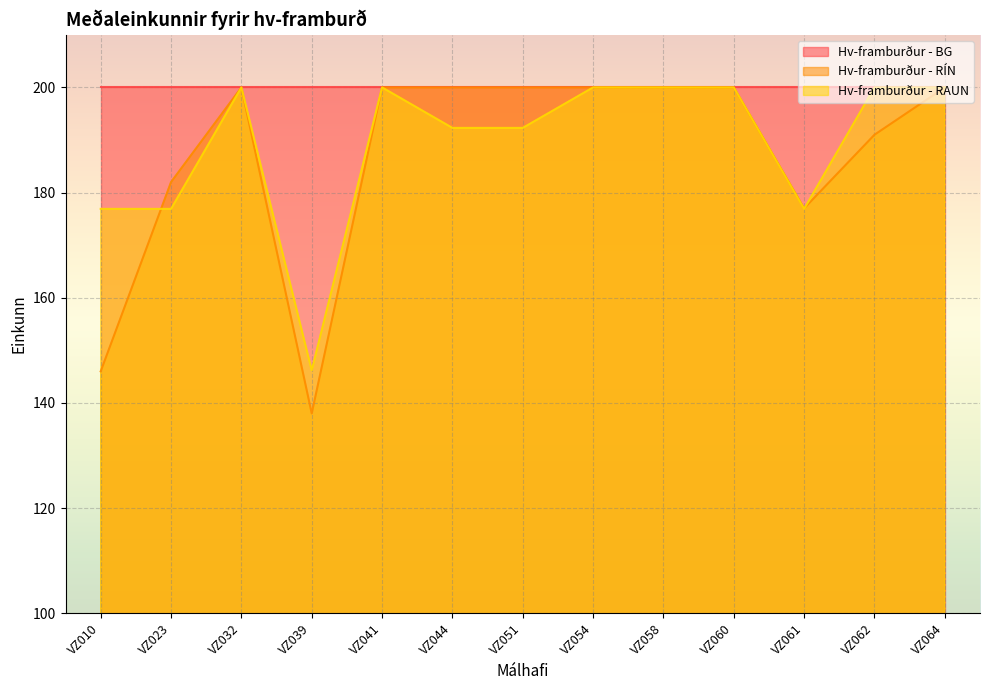

Is it true that Hv-framburður - RAUN equals 283.4 at VZ058?

False